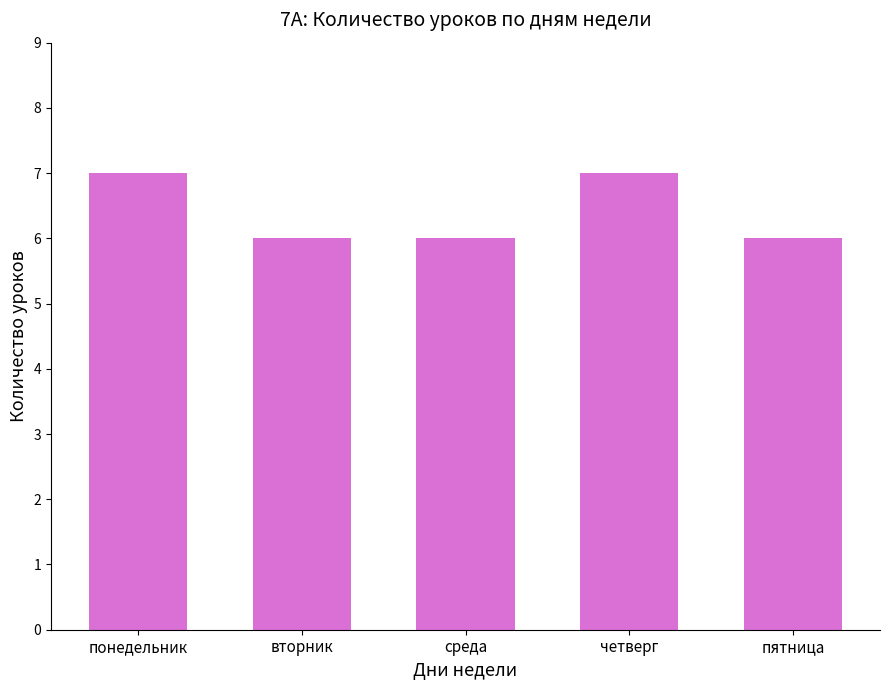

Reading right to left, what are all the values shown in this chart?

пятница=6	четверг=7	среда=6	вторник=6	понедельник=7